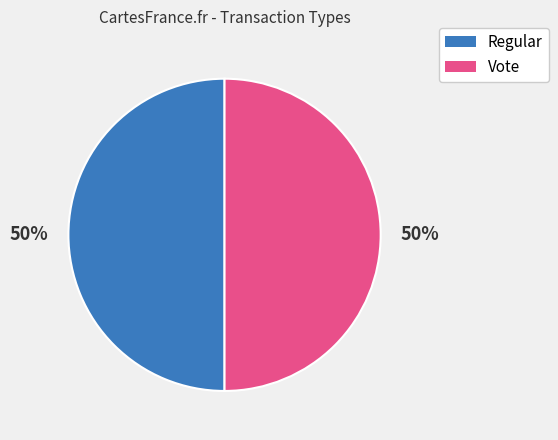

What is the ratio of the value at Regular to the value at Vote?

1.0